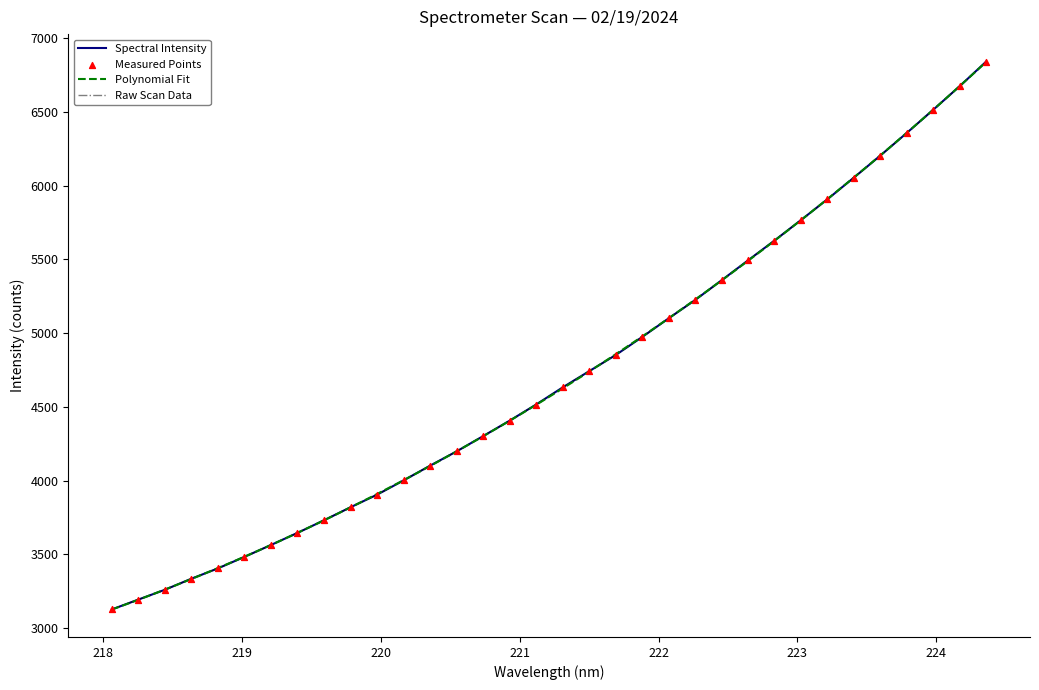

What is the ratio of the value at 220.9264 to the value at 218.2508?

1.4